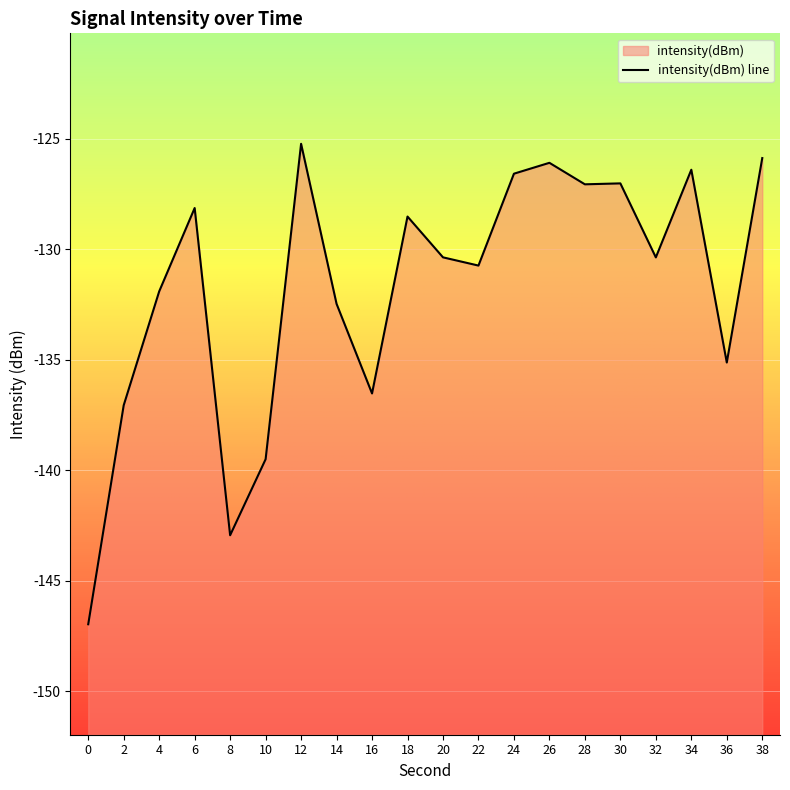

Read the value at 16.

-136.5